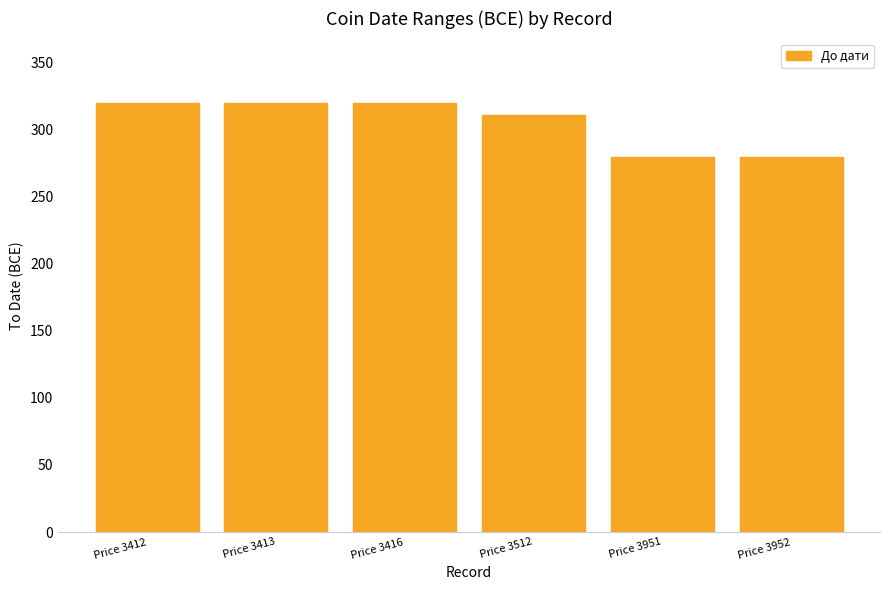

What is the value of the 1st bar from the left?

320